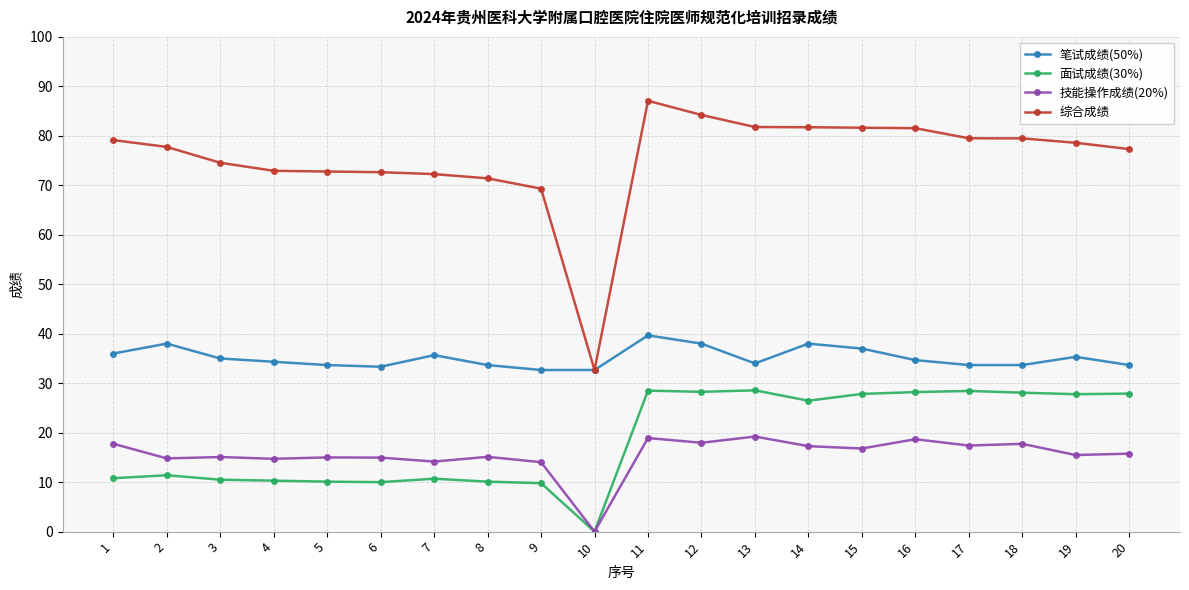

At which label does 面试成绩(30%) reach its minimum?

10